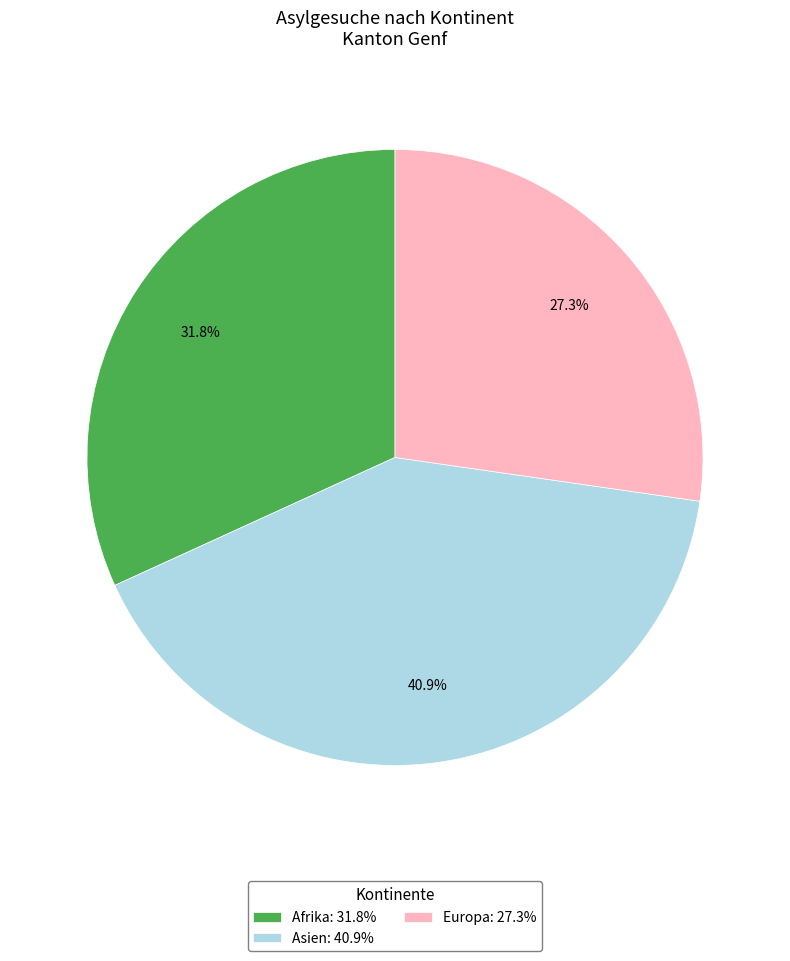

Count the number of slices in the pie.

3